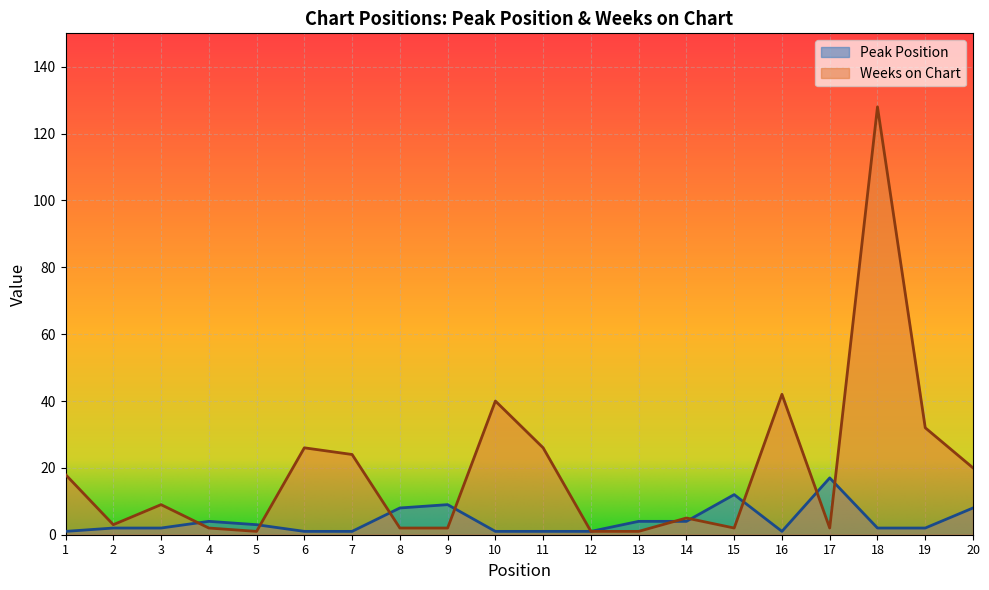

What is the lowest value of the Peak Position series?

1